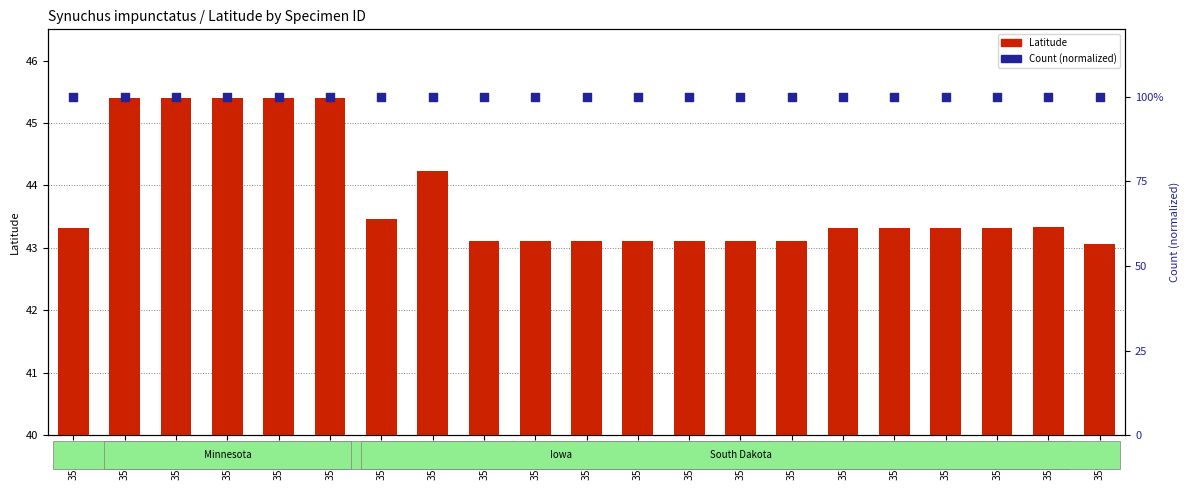

Which series reaches the minimum Y coordinate?

Count (normalized)